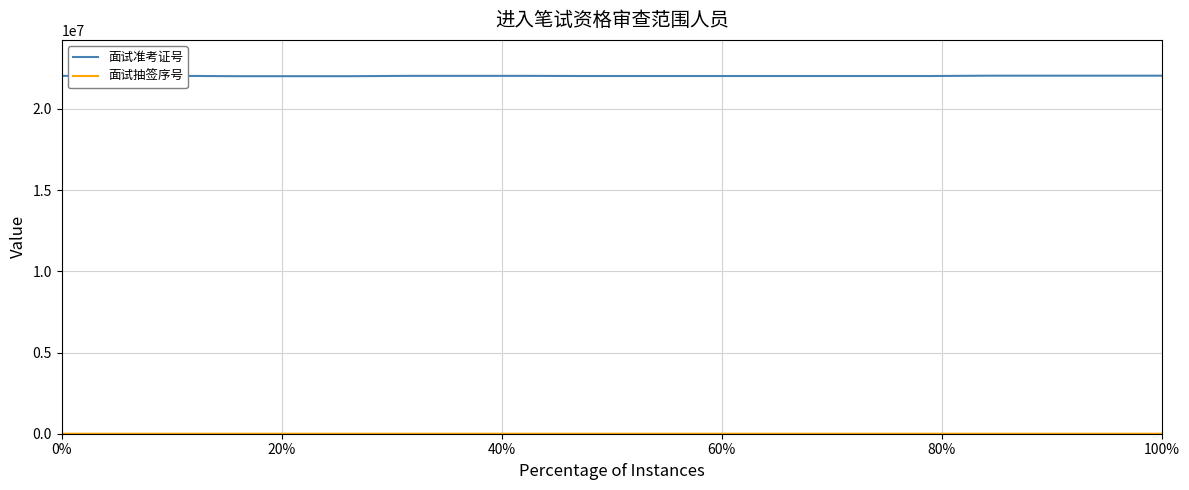

Which series has the largest total across all categories?

面试准考证号